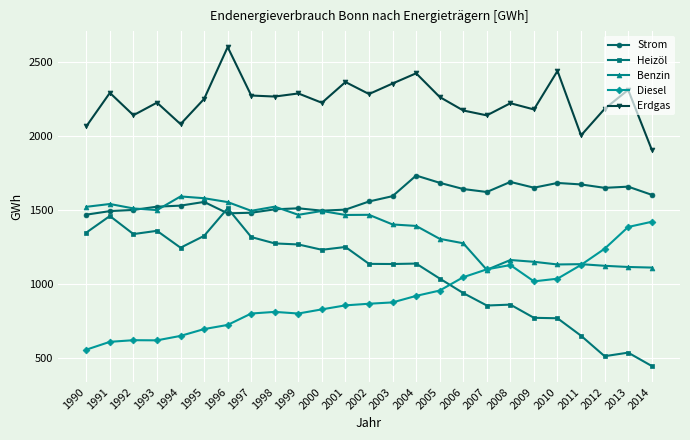

Is the value of Diesel at 2004 greater than the value of Heizöl at 2012?

Yes